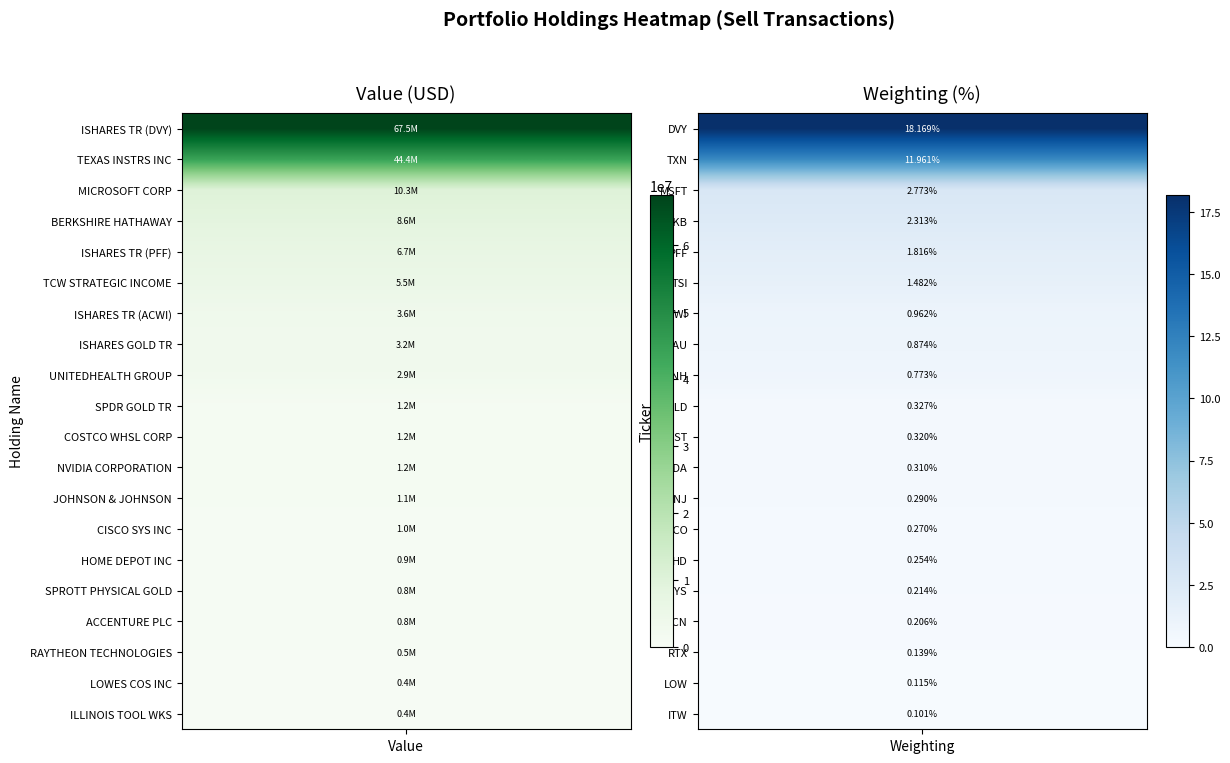

What value does the data have at RAYTHEON TECHNOLOGIES?

516287